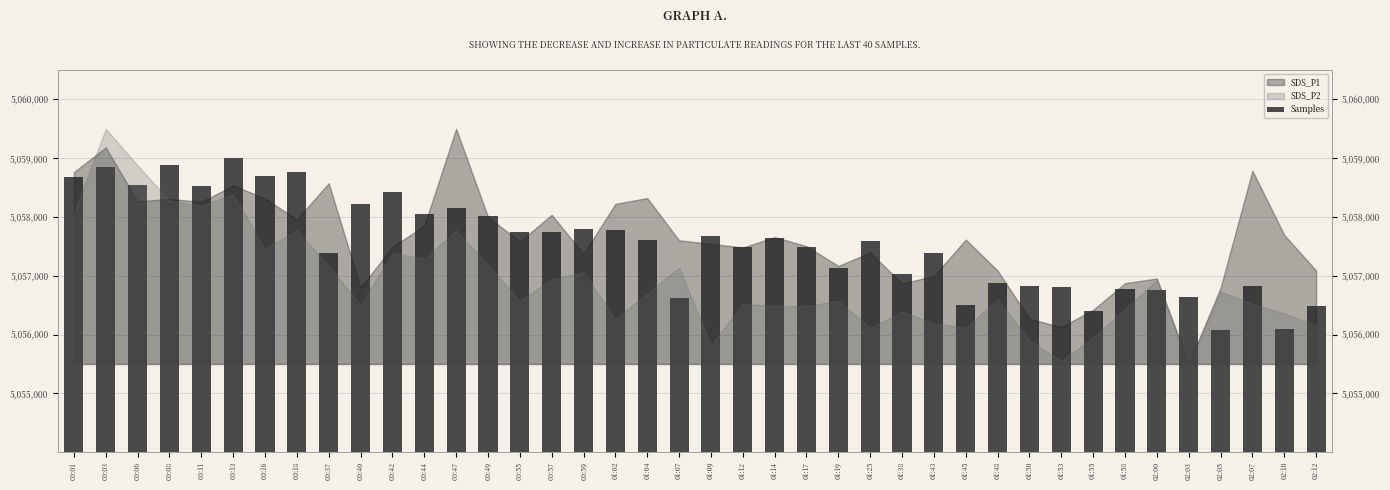

What is the label of the 5th bar from the left?

00:11